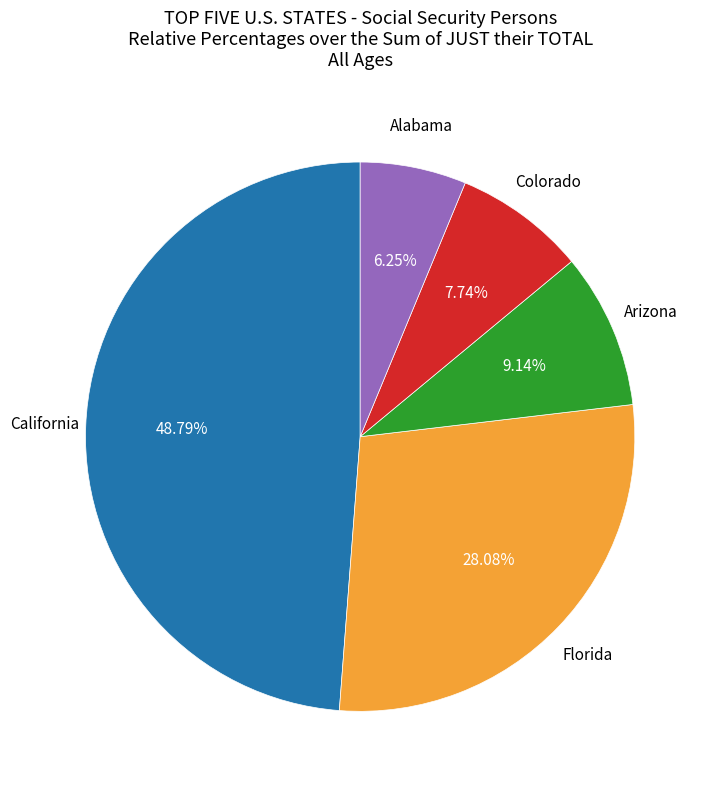

Is there a majority slice in this chart?

No